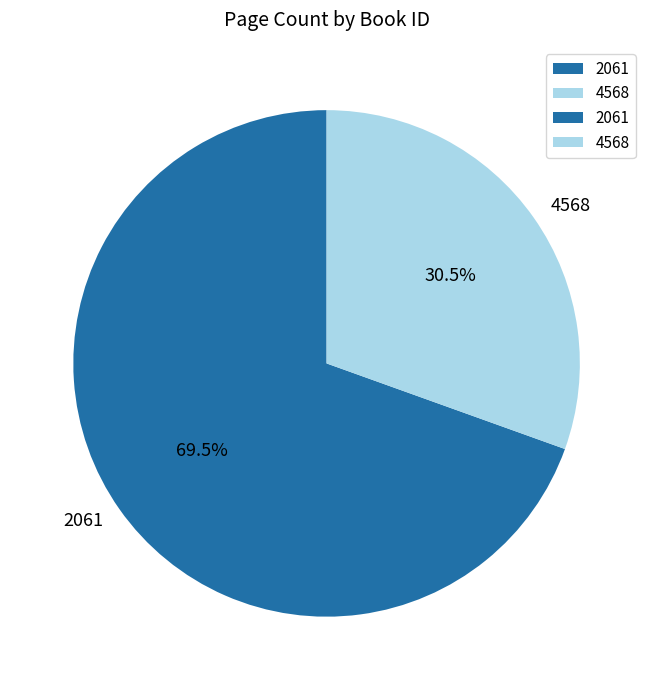

Combined, do 4568 and 2061 account for over 50%?

Yes